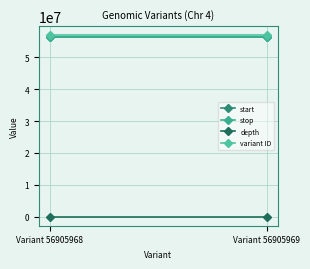

What are all the series names shown in the legend?

start, stop, depth, variant ID